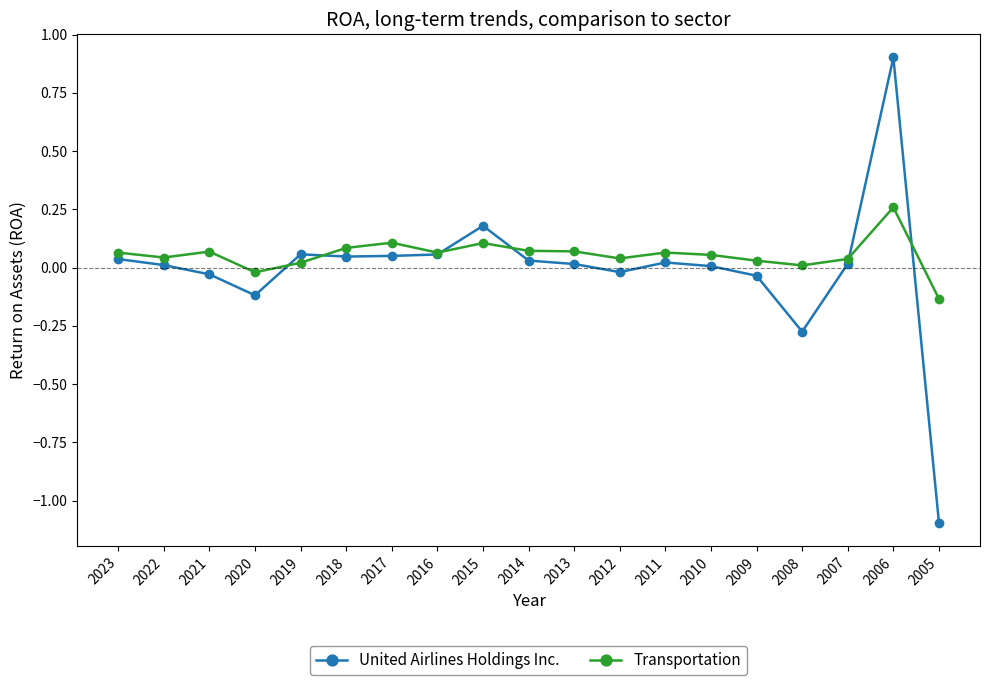

True or false: United Airlines Holdings Inc. has a value of 0.3 at 2015.

False